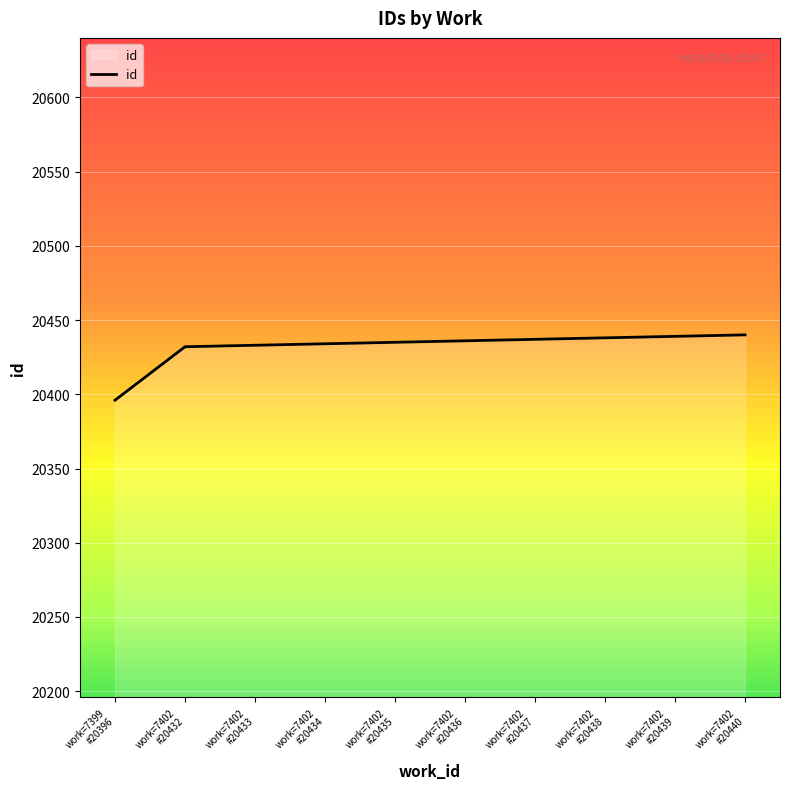

What is the difference between the maximum and minimum values?

44